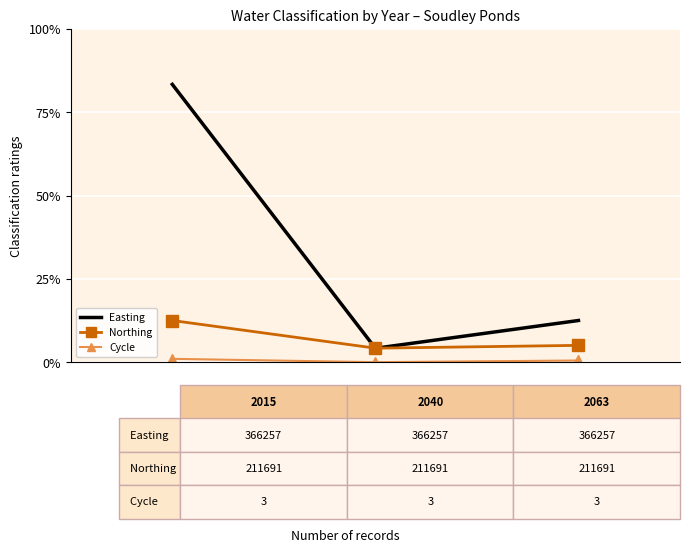

What is the greatest value displayed?

83.3